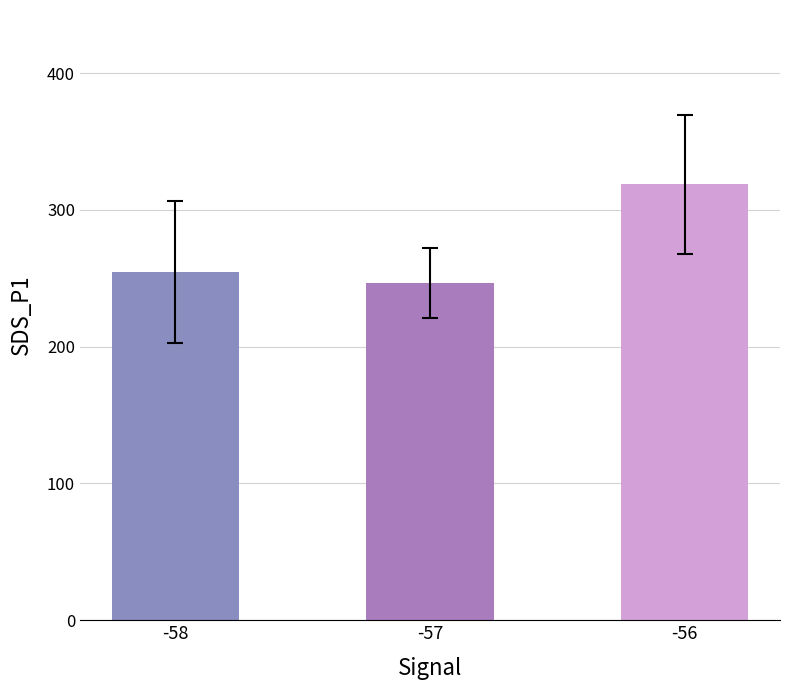

Where does the data first go above 254?

-58